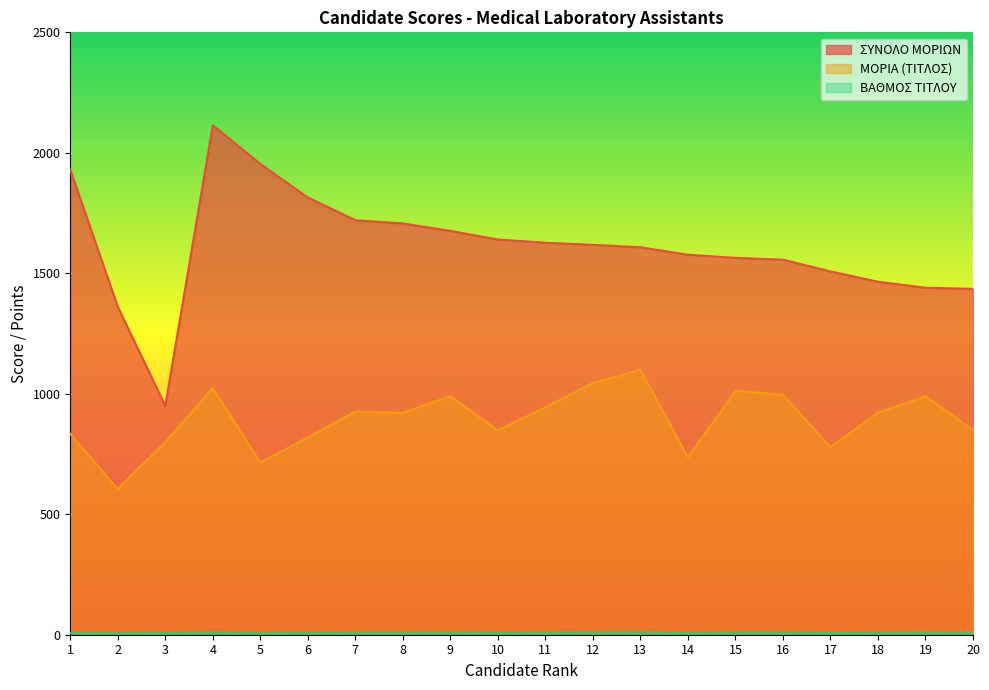

Is the value of ΒΑΘΜΟΣ ΤΙΤΛΟΥ at 20 greater than the value of ΜΟΡΙΑ (ΤΙΤΛΟΣ) at 4?

No